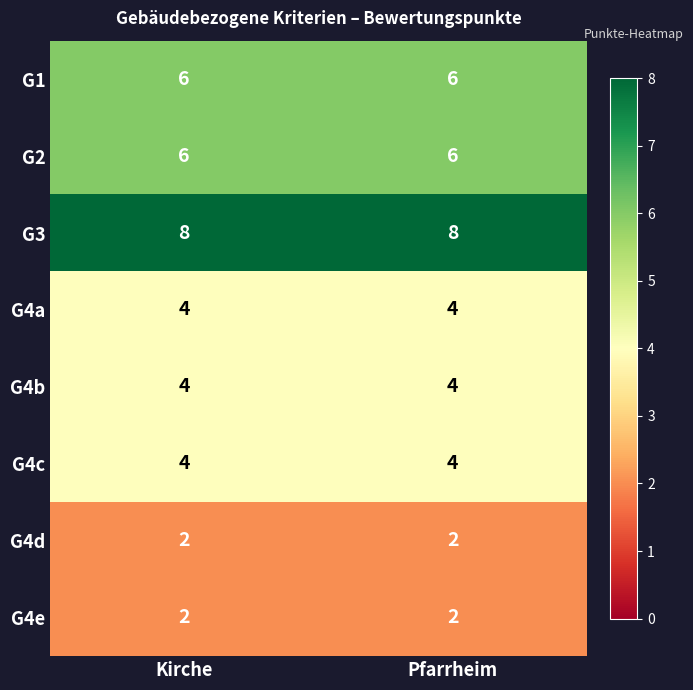

What is the spread (max minus min) of values at Pfarrheim?

6